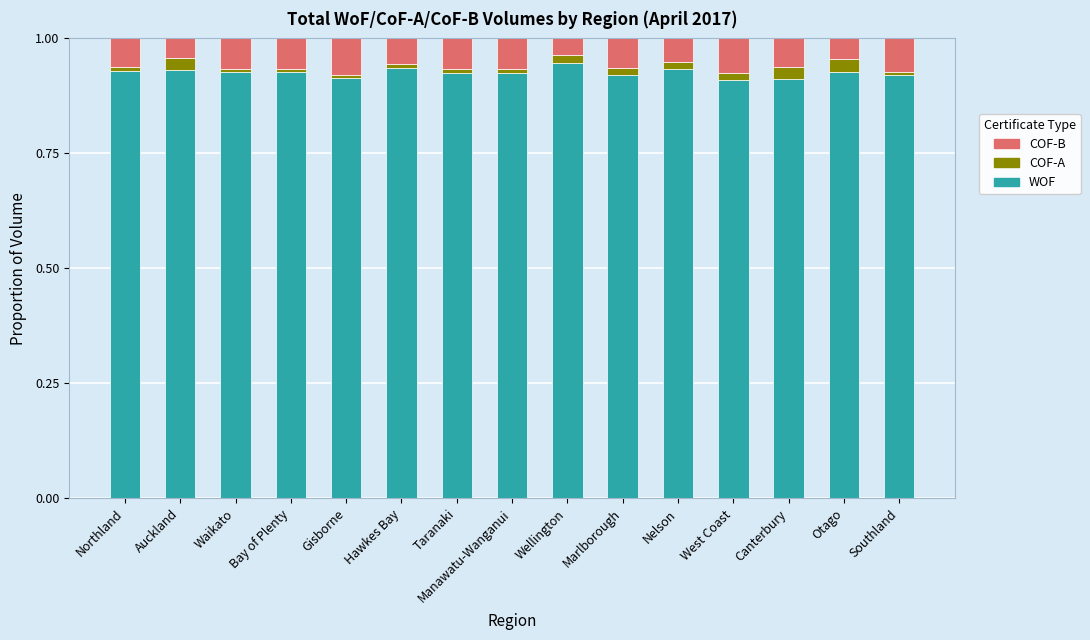

True or false: WOF has a value of 0.2 at Southland.

False